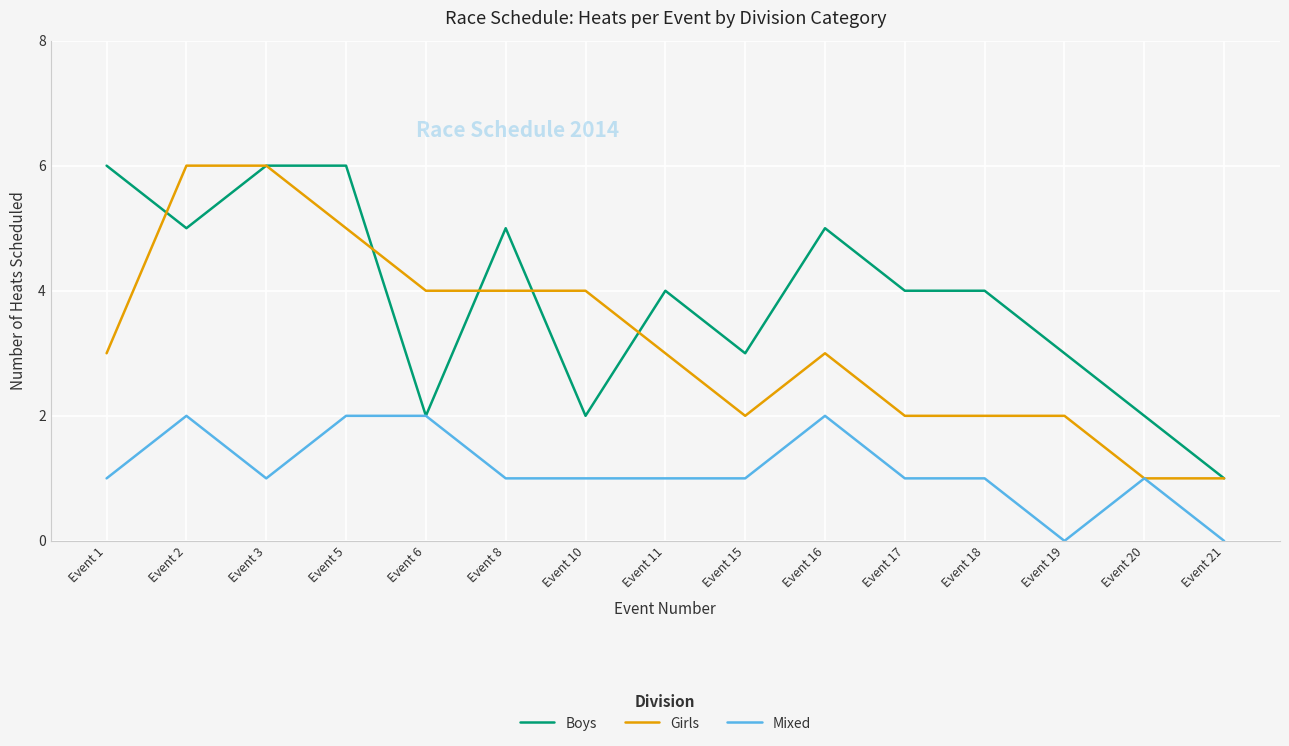

Is the value of Girls at Event 2 greater than the value of Mixed at Event 15?

Yes